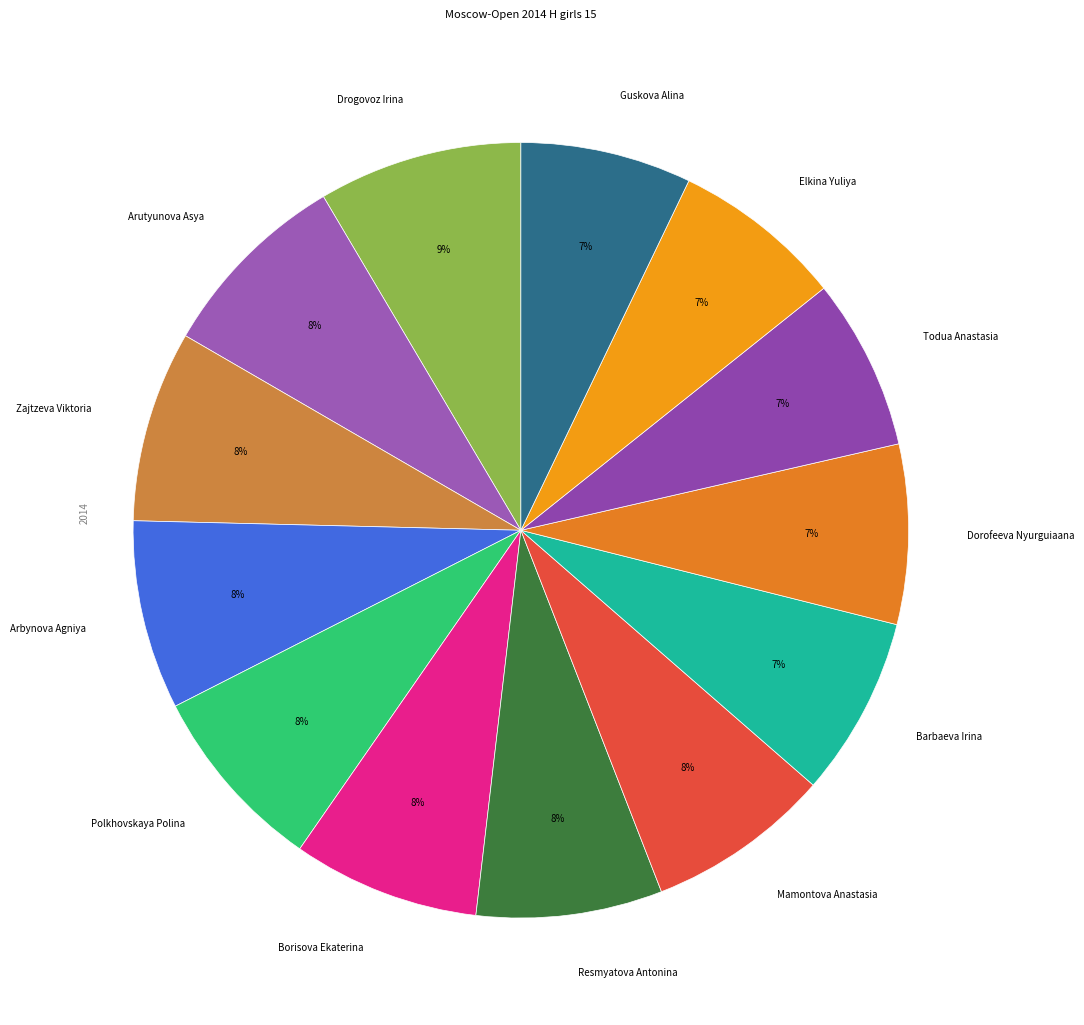

The Arbynova Agniya slice represents 1% of the pie. True or false?

False